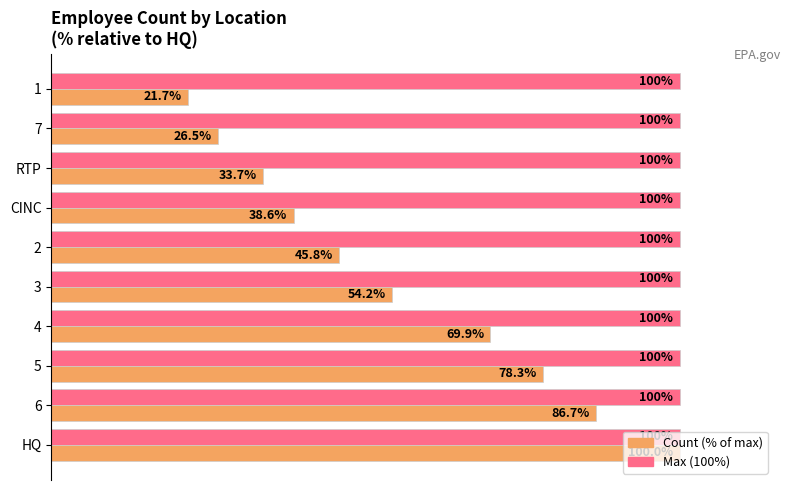

At which category is the sum across all series the highest?

HQ